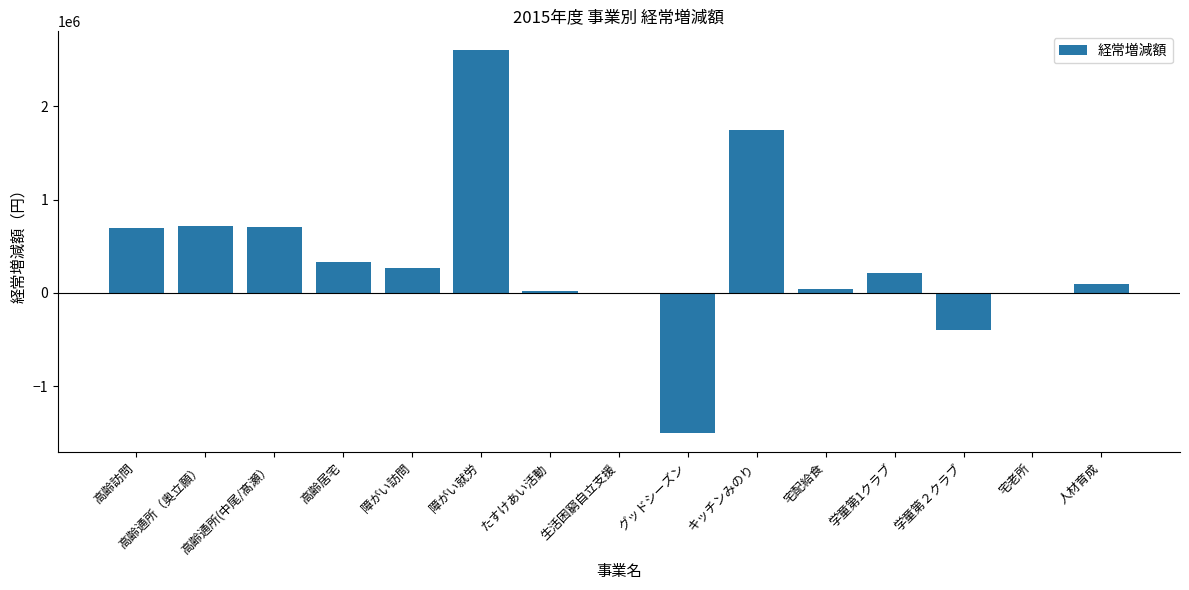

Is it true that the value at 宅老所 is -1722874.9?

False